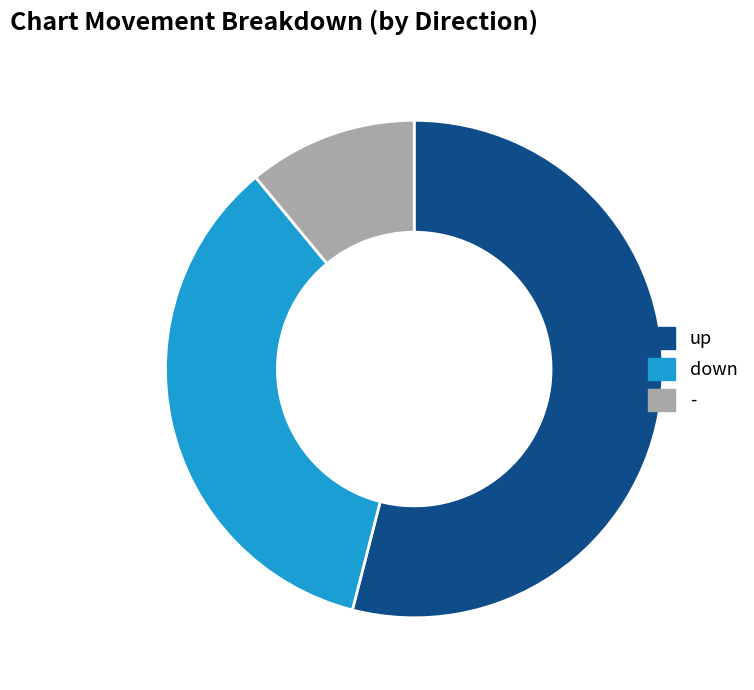

Which slice is the smallest?

-